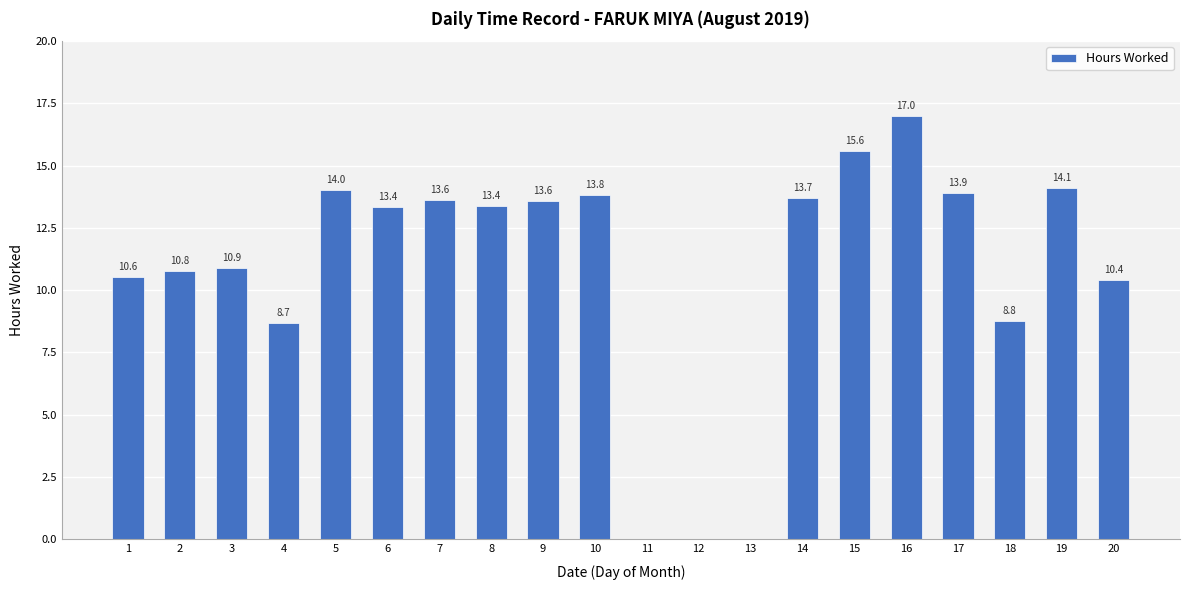

The value at 1 is 16.2. True or false?

False